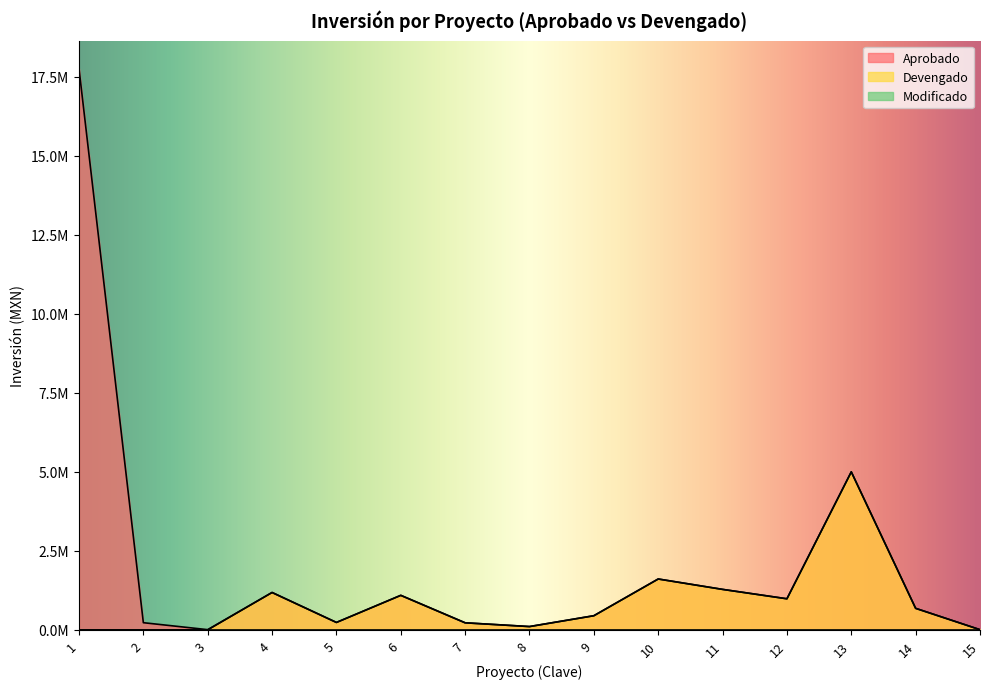

At which category does the chart reach its peak across all series?

1